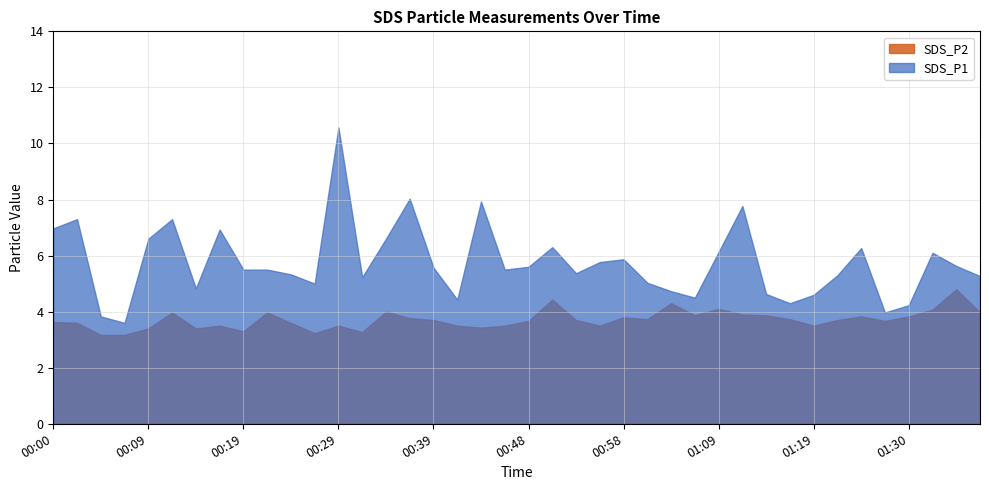

Which series changed the most between 2021/06/16 00:26:53 and 2021/06/16 01:27:33?

SDS_P1